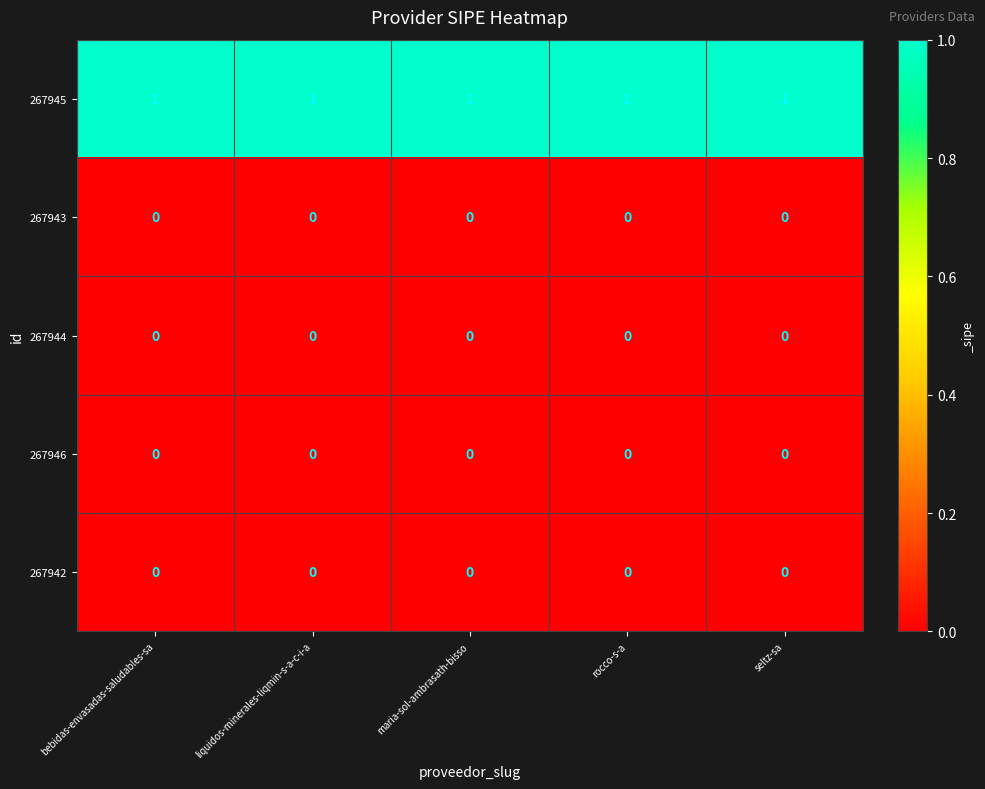

At how many categories does at least one series exceed 0?

5